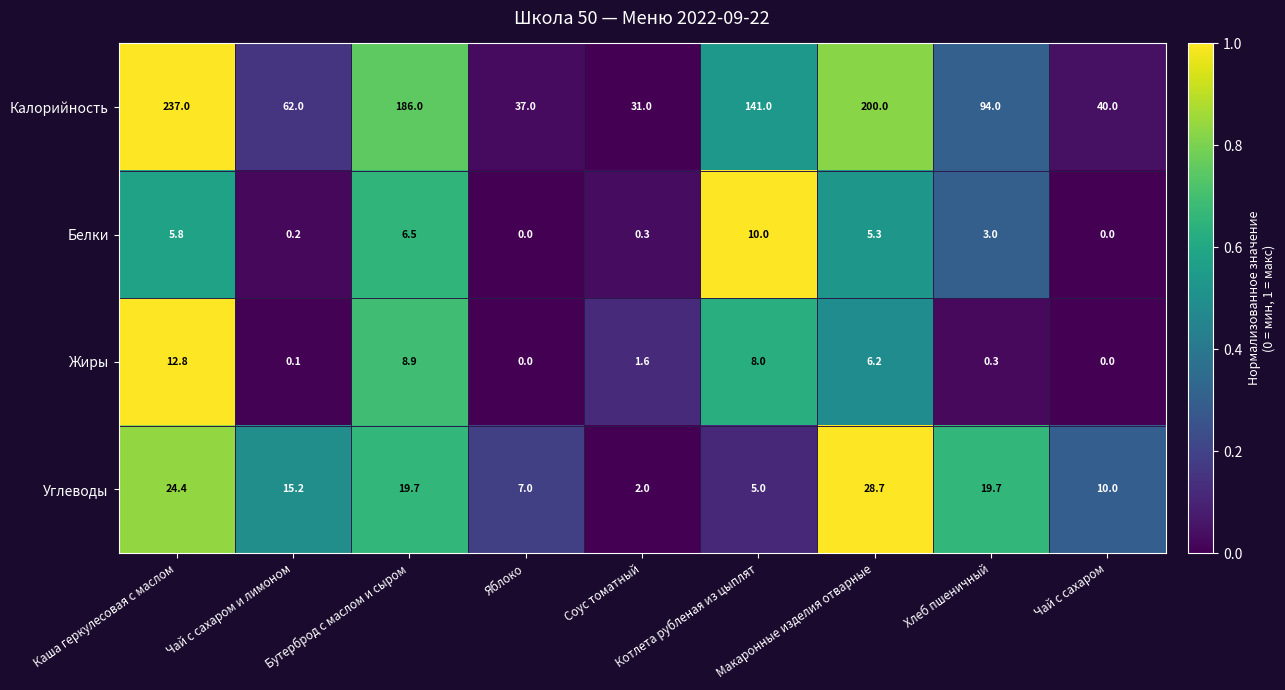

What is the total value across all series at Хлеб пшеничный?

117.0